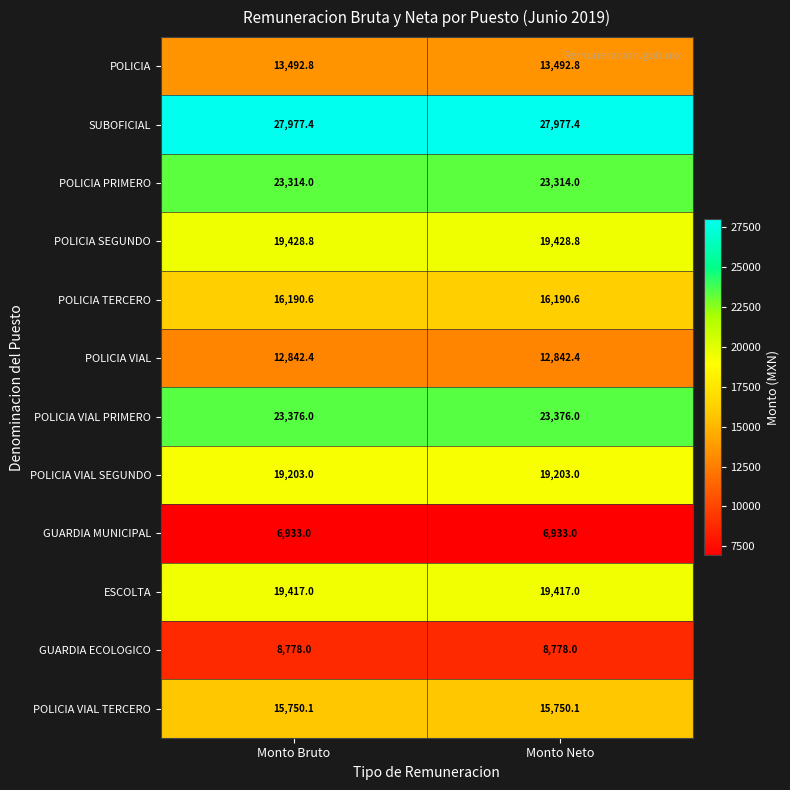

What is the sum of the POLICIA PRIMERO values at Monto Bruto and Monto Neto?

46628.0